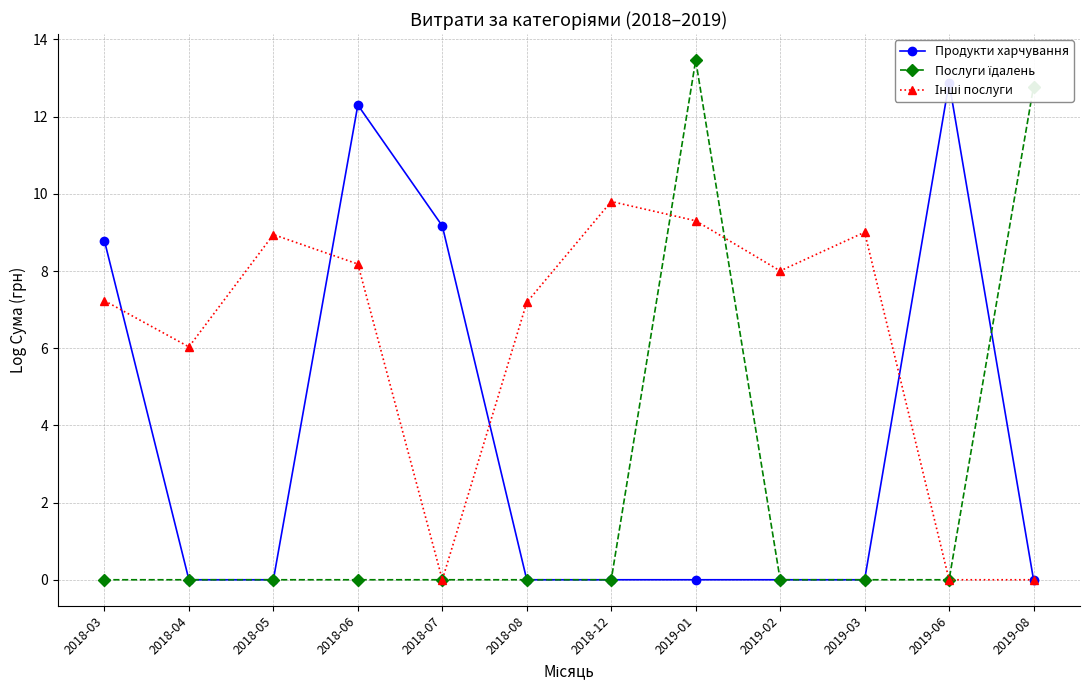

How many lines are shown in the chart?

3